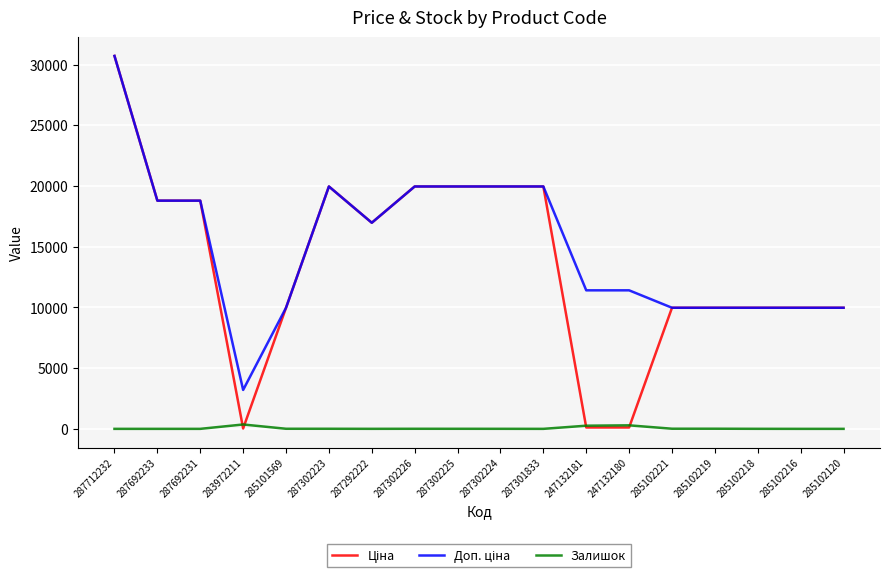

True or false: Залишок has a value of 290.0 at 247132180.

True